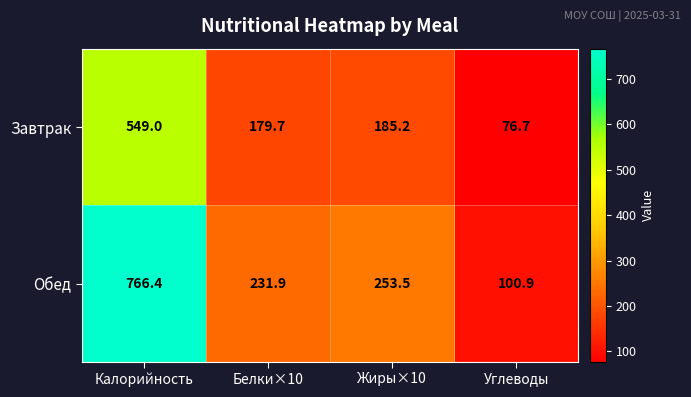

What is the sum of all Обед values?

1352.7